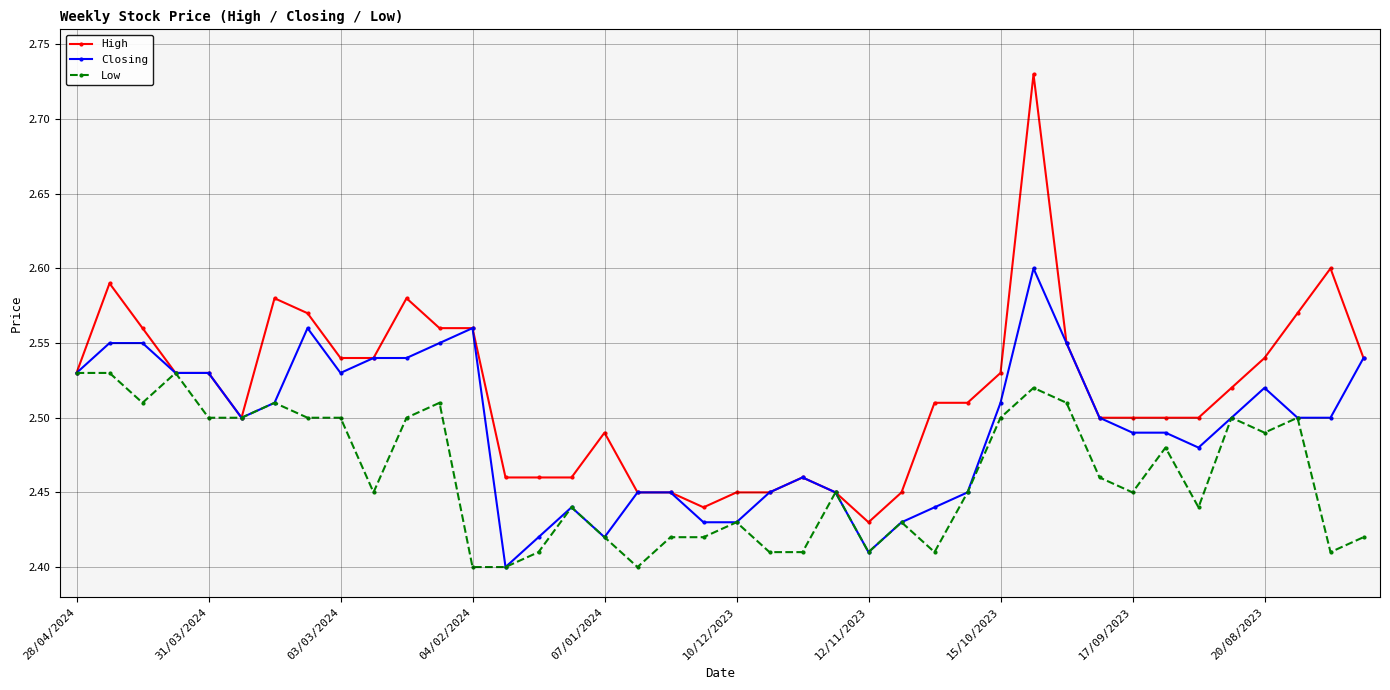

List the series in order of their peak value, lowest first.

Low, Closing, High